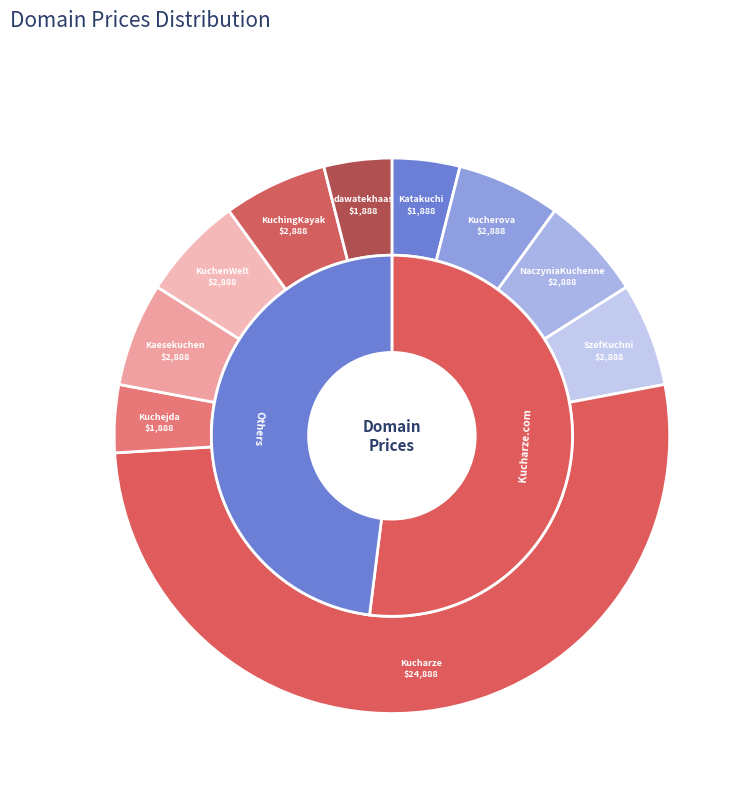

What percentage is the SzefKuchni.com slice, to the nearest percent?

6%